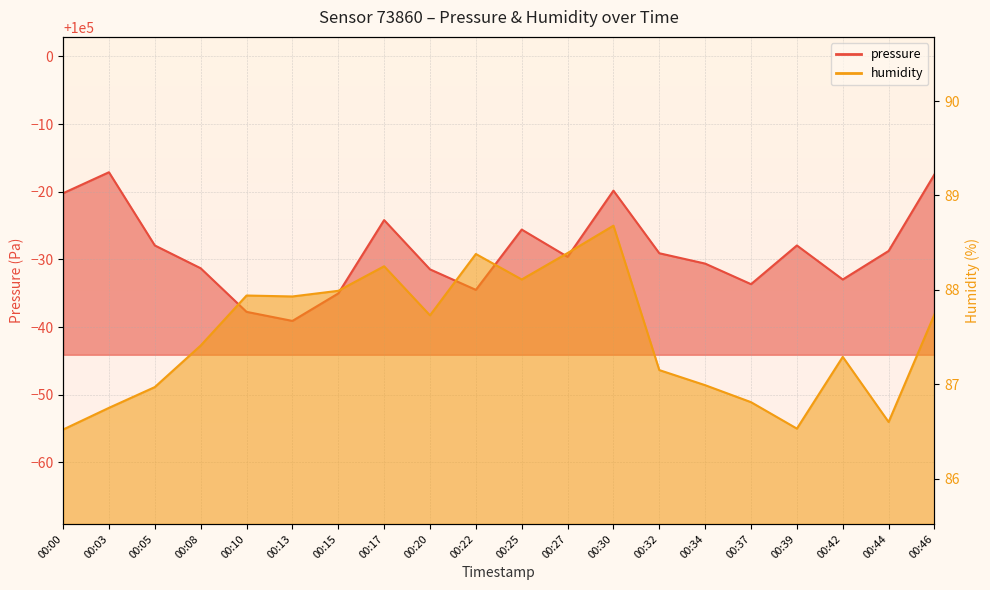

True or false: humidity has a value of 60.9 at 00:17.

False